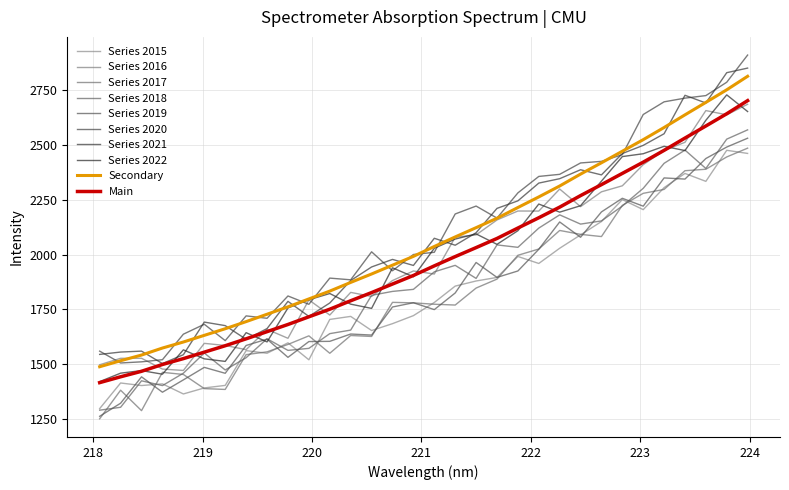

How many lines are shown in the chart?

10